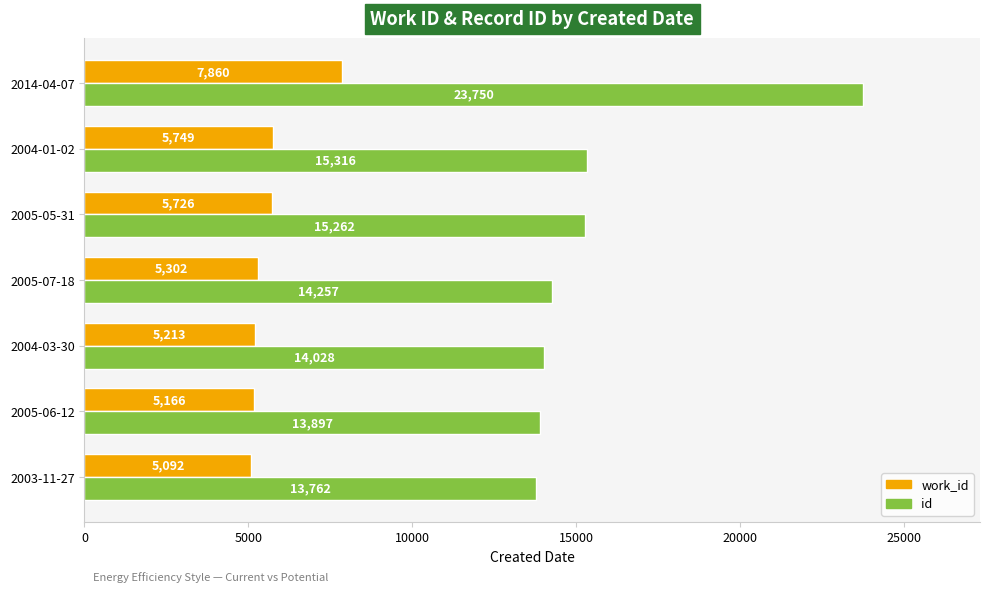

What is the sum of the work_id values at 2005-07-18 and 2005-05-31?

11028